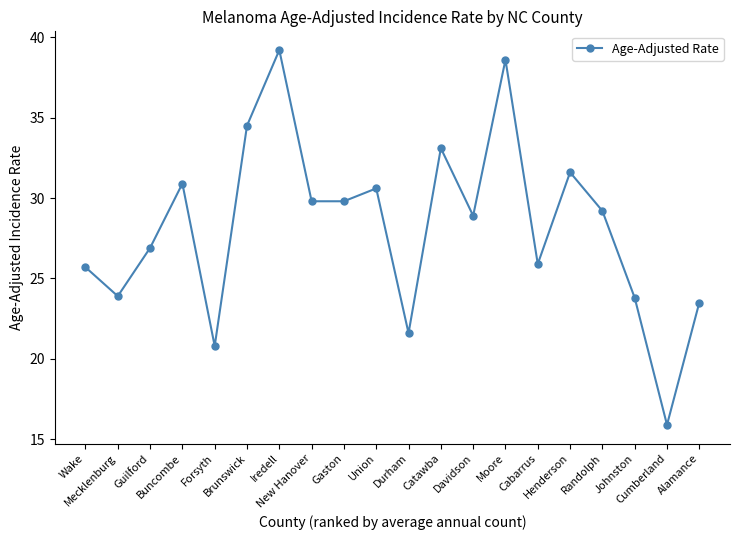

The chart shows a value of 38.6 at Moore. True or false?

True